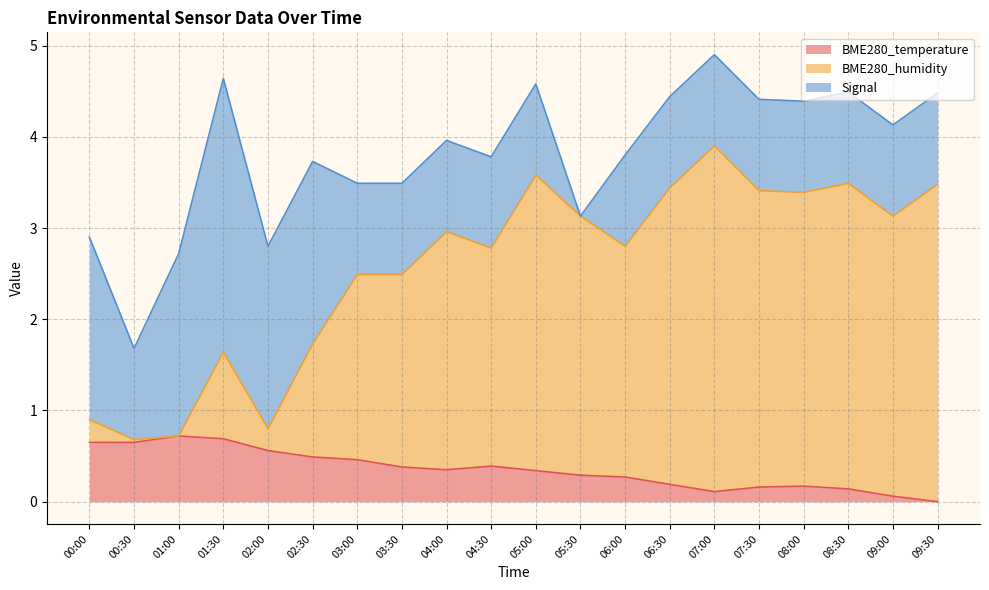

How many positive values does the BME280_temperature series have?

19